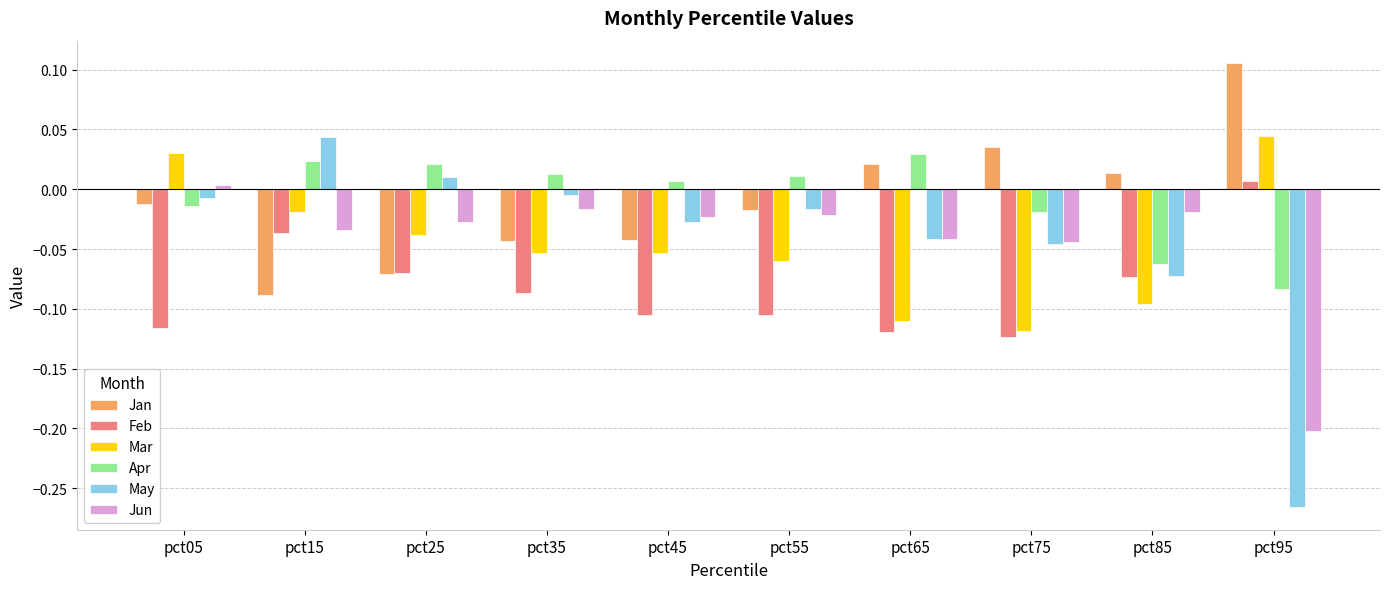

How many data points does each series have?

10